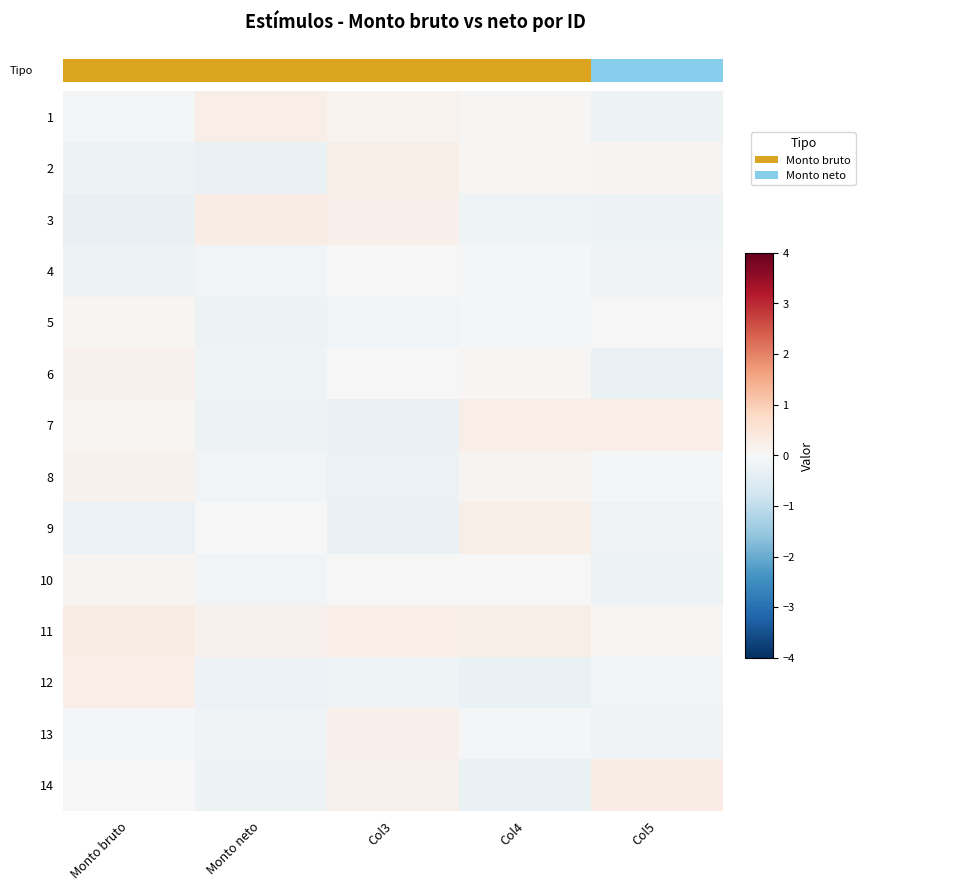

Count the number of categories in the chart.

5